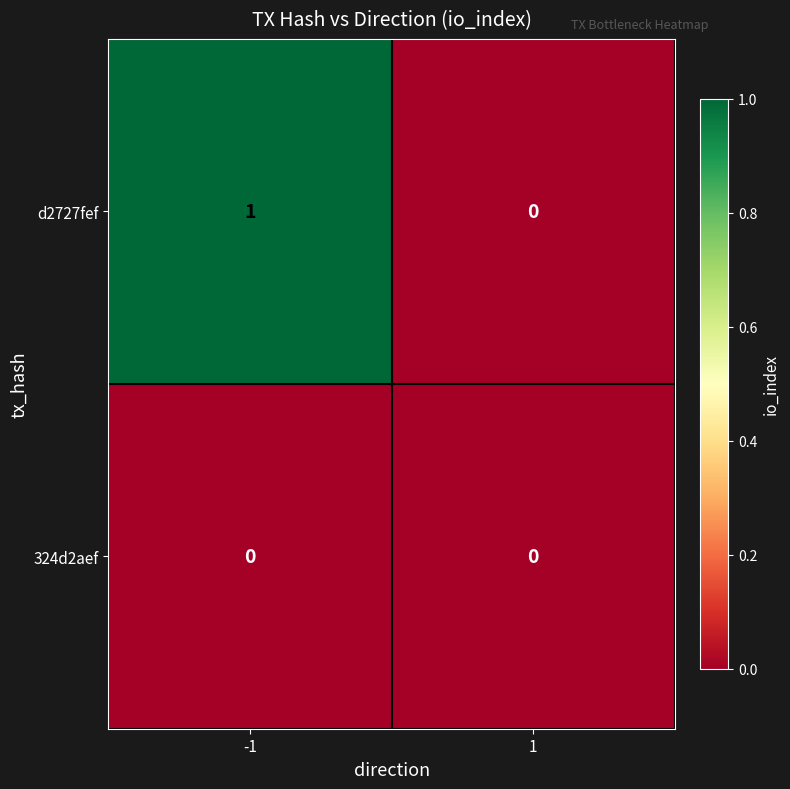

Which series has the largest range (max minus min)?

d2727fef